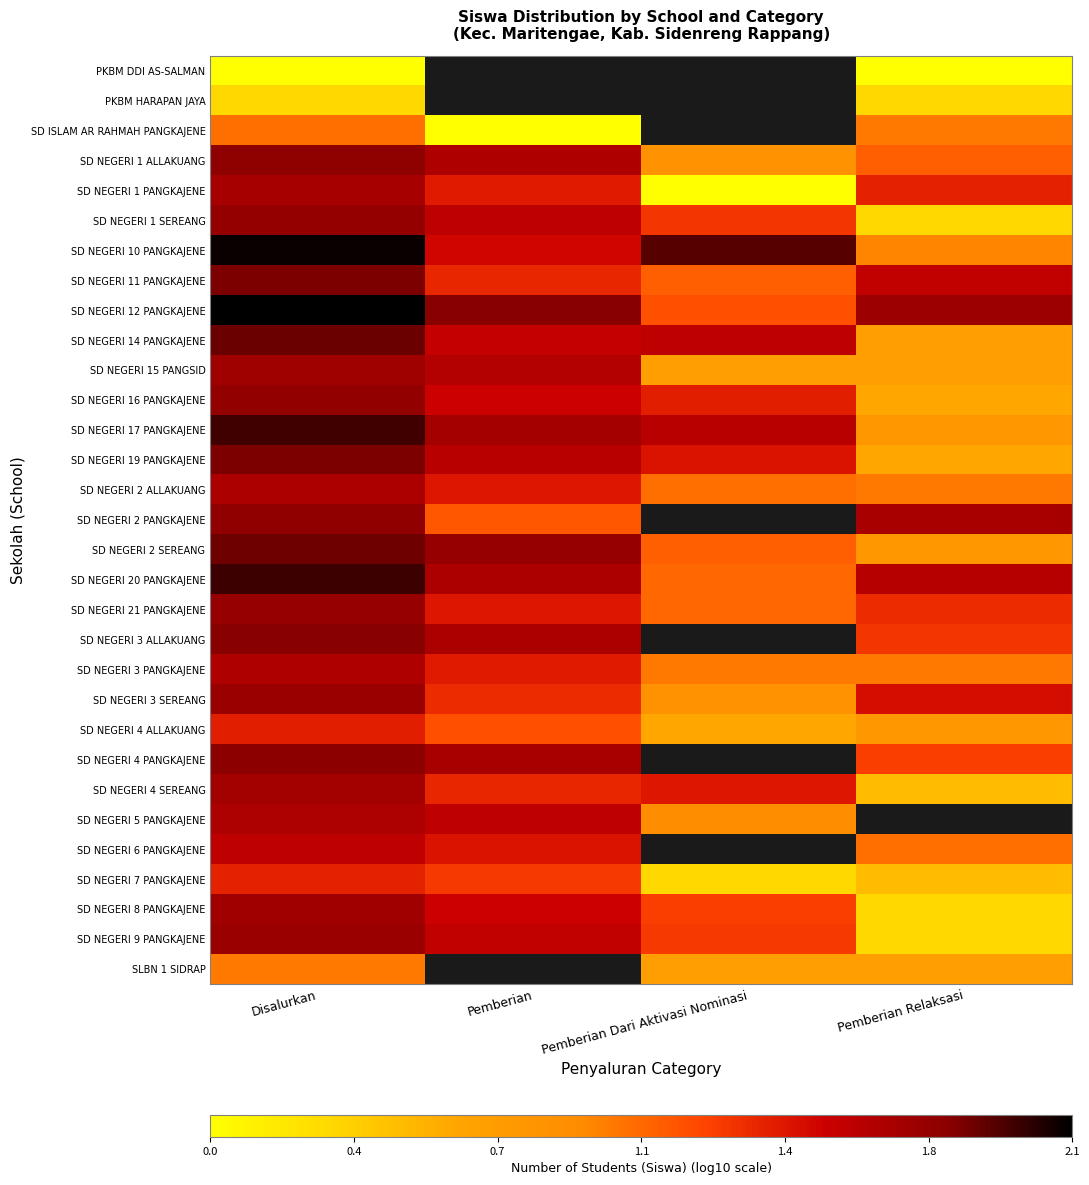

What is the lowest value of the SD NEGERI 8 PANGKAJENE series?

0.3